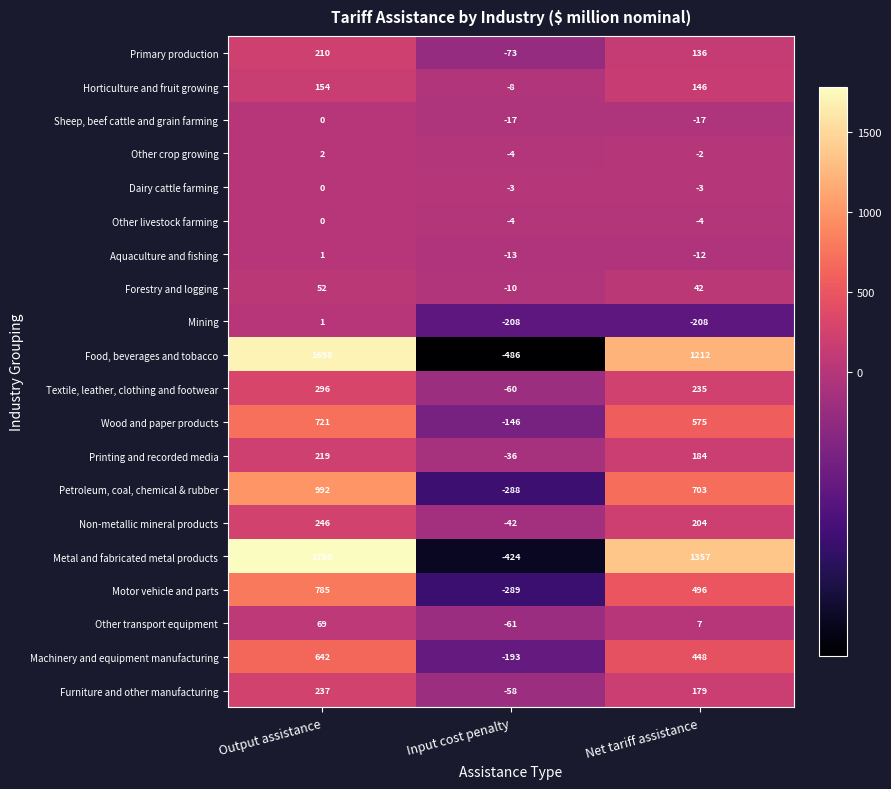

What is the difference between the maximum and minimum values in the Other transport equipment series?

130